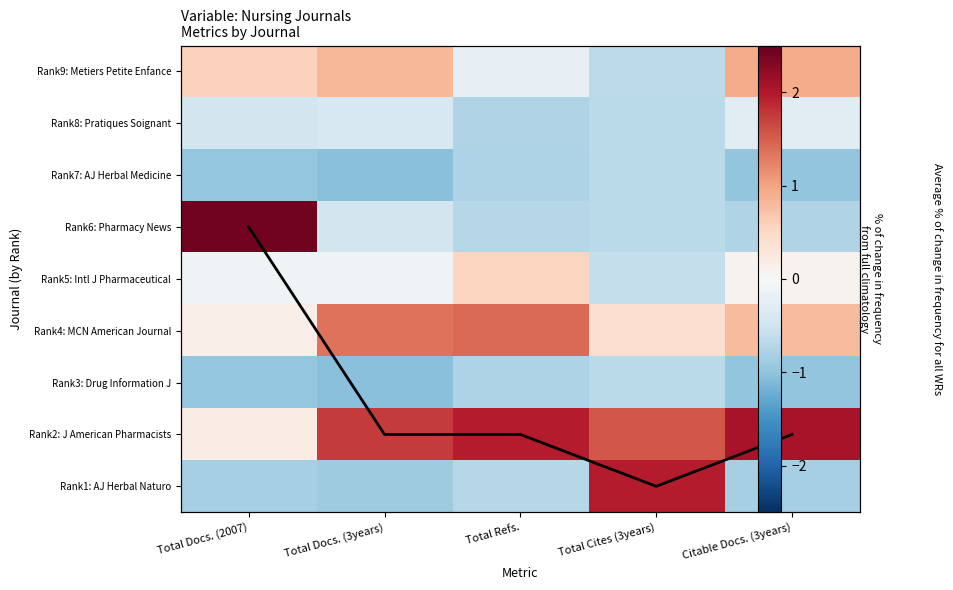

Is the value of Rank8: Pratiques Soignant at Total Refs. greater than the value of Rank5: Intl J Pharmaceutical at Total Cites (3years)?

No